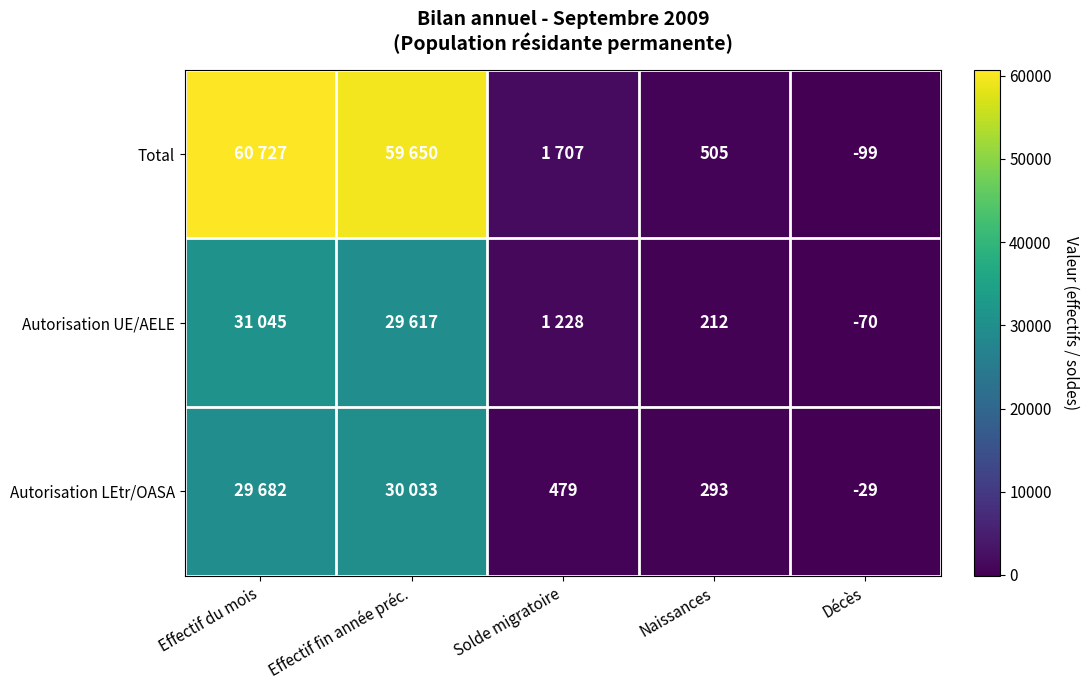

What is the difference between the Autorisation UE/AELE values at Naissances and Décès?

282